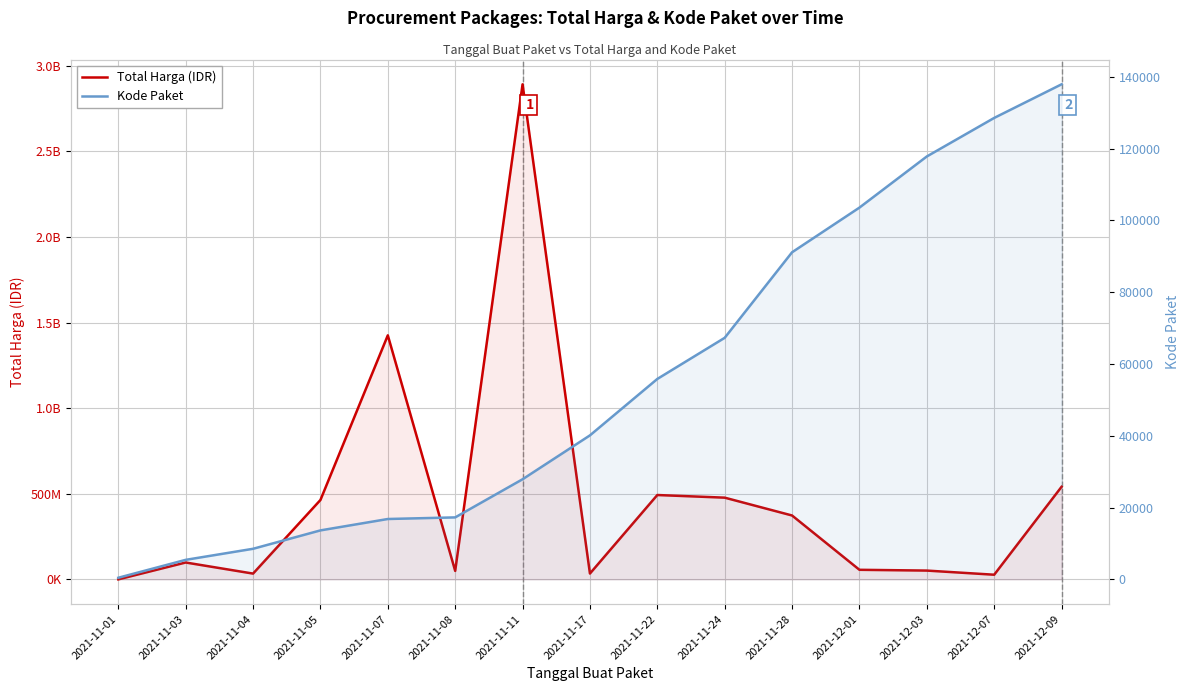

What are all the series names shown in the legend?

Total Harga (IDR), Kode Paket